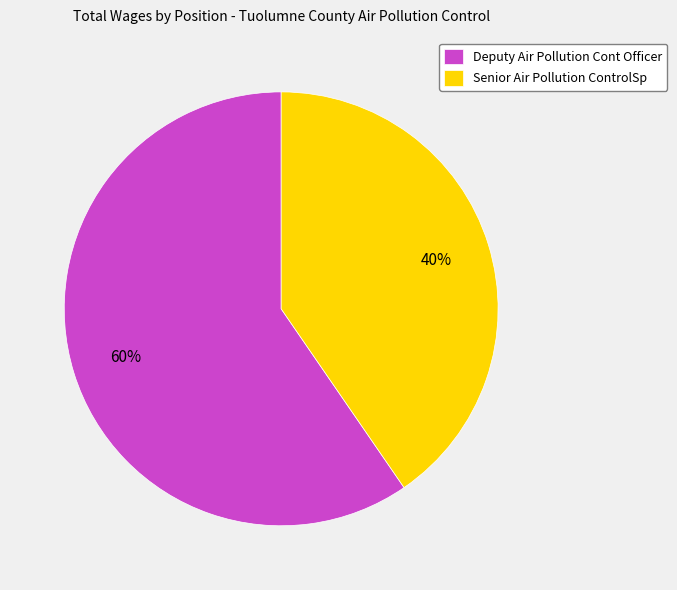

Does Deputy Air Pollution Cont Officer account for over 50% of the chart?

Yes